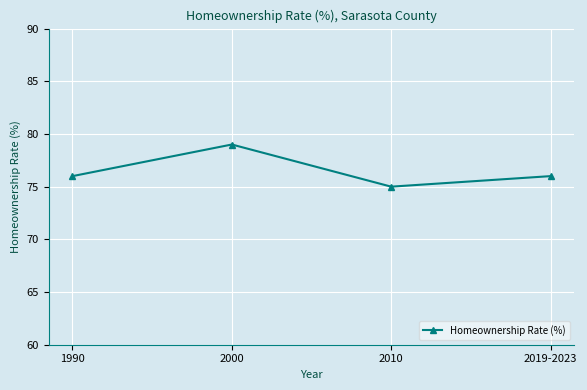

How many lines are shown in the chart?

1